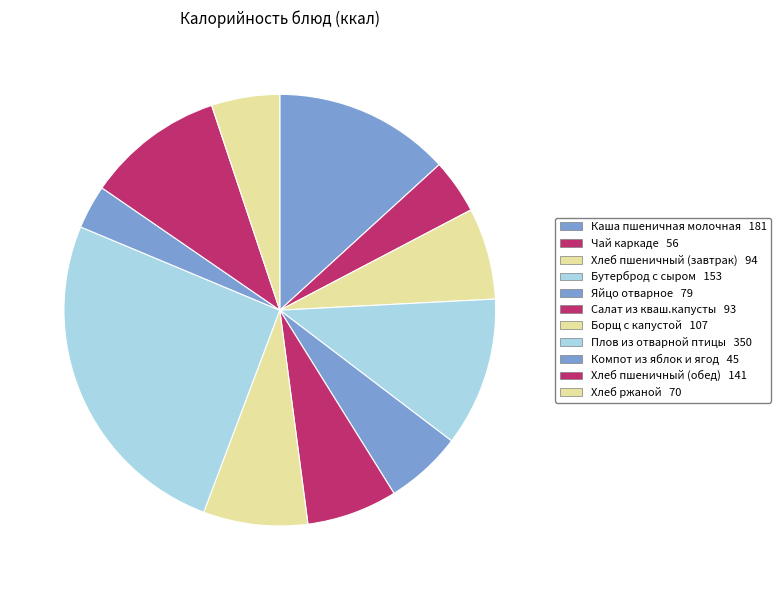

Which has a higher value, Хлеб пшеничный (завтрак) or Чай каркаде?

Хлеб пшеничный (завтрак)